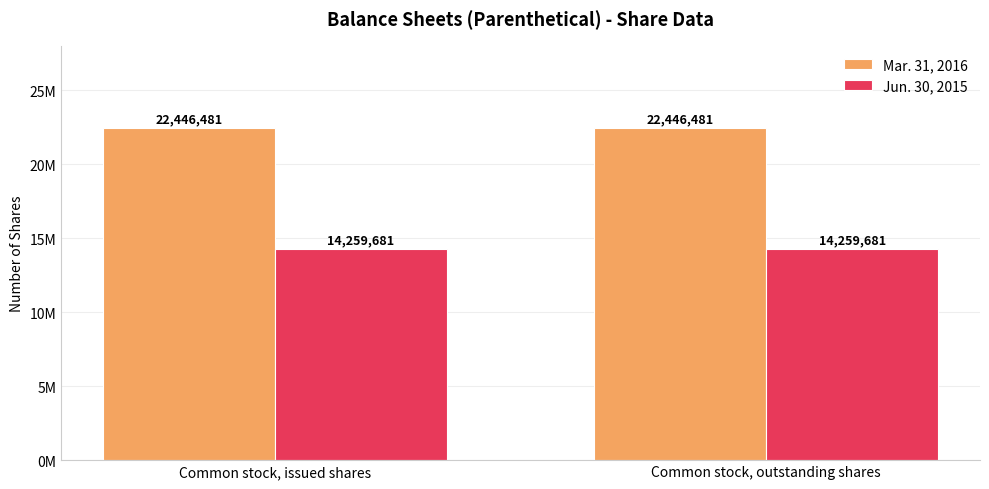

At how many categories does at least one series exceed 17106071?

2